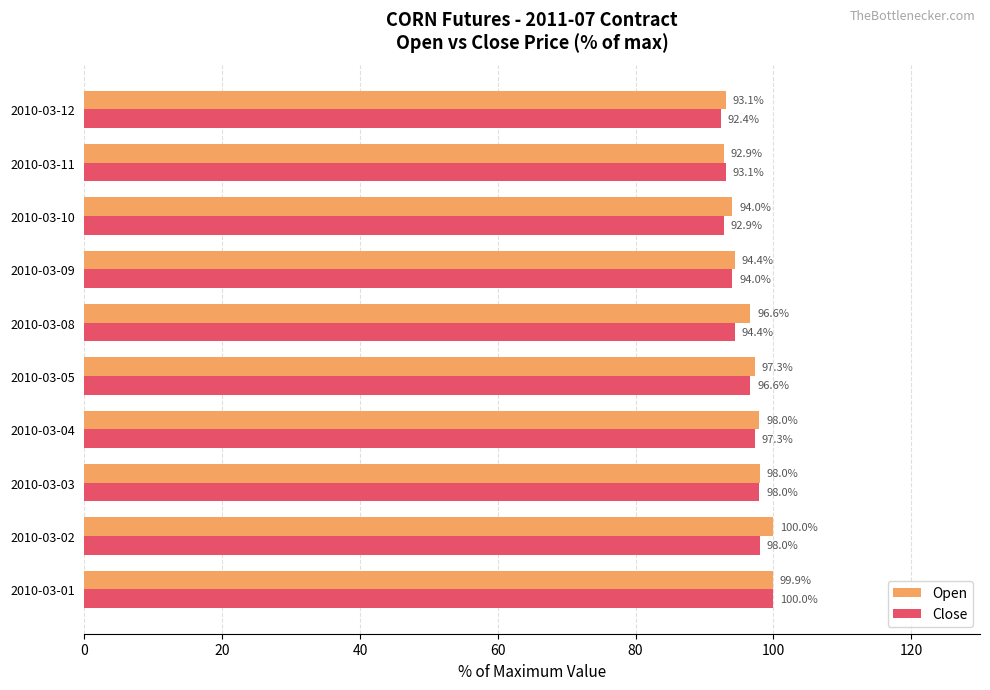

Between 2010-03-03 and 2010-03-08, which series saw the biggest shift?

Close